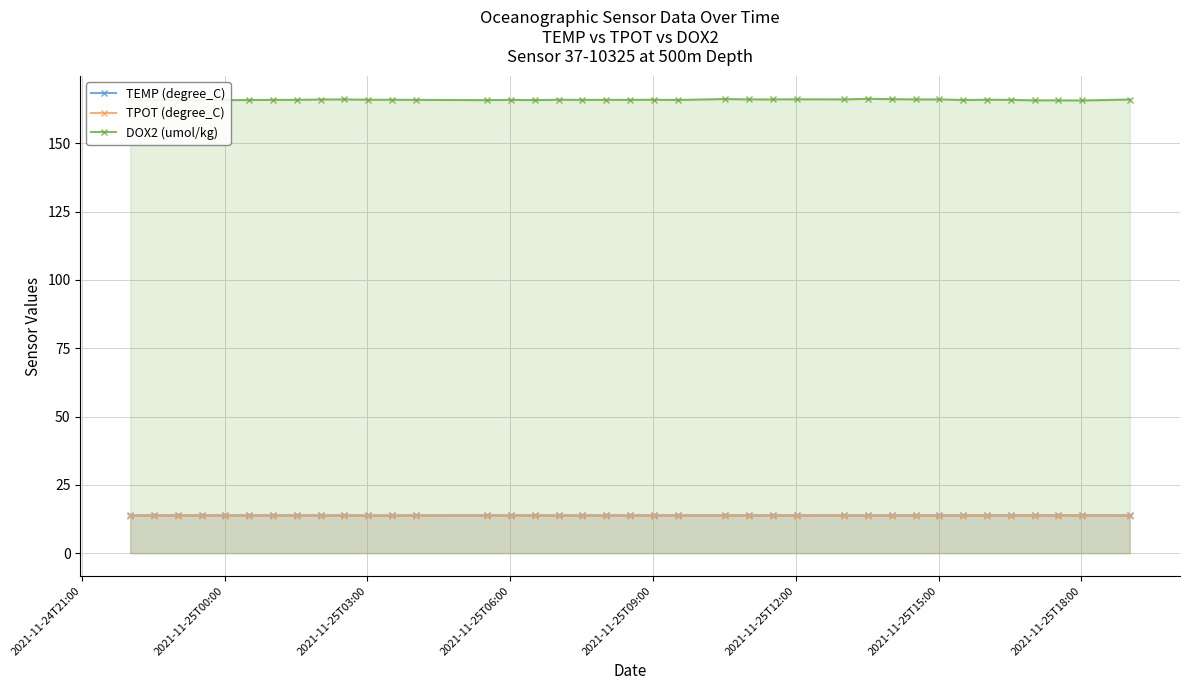

What is the value of the DOX2 (umol/kg) point at the 11th from the left?

165.9